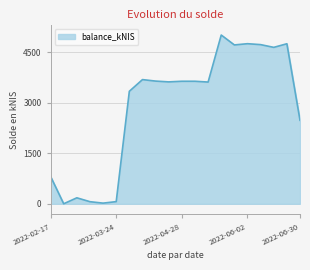

What is the difference between the maximum and minimum values?

5013.8